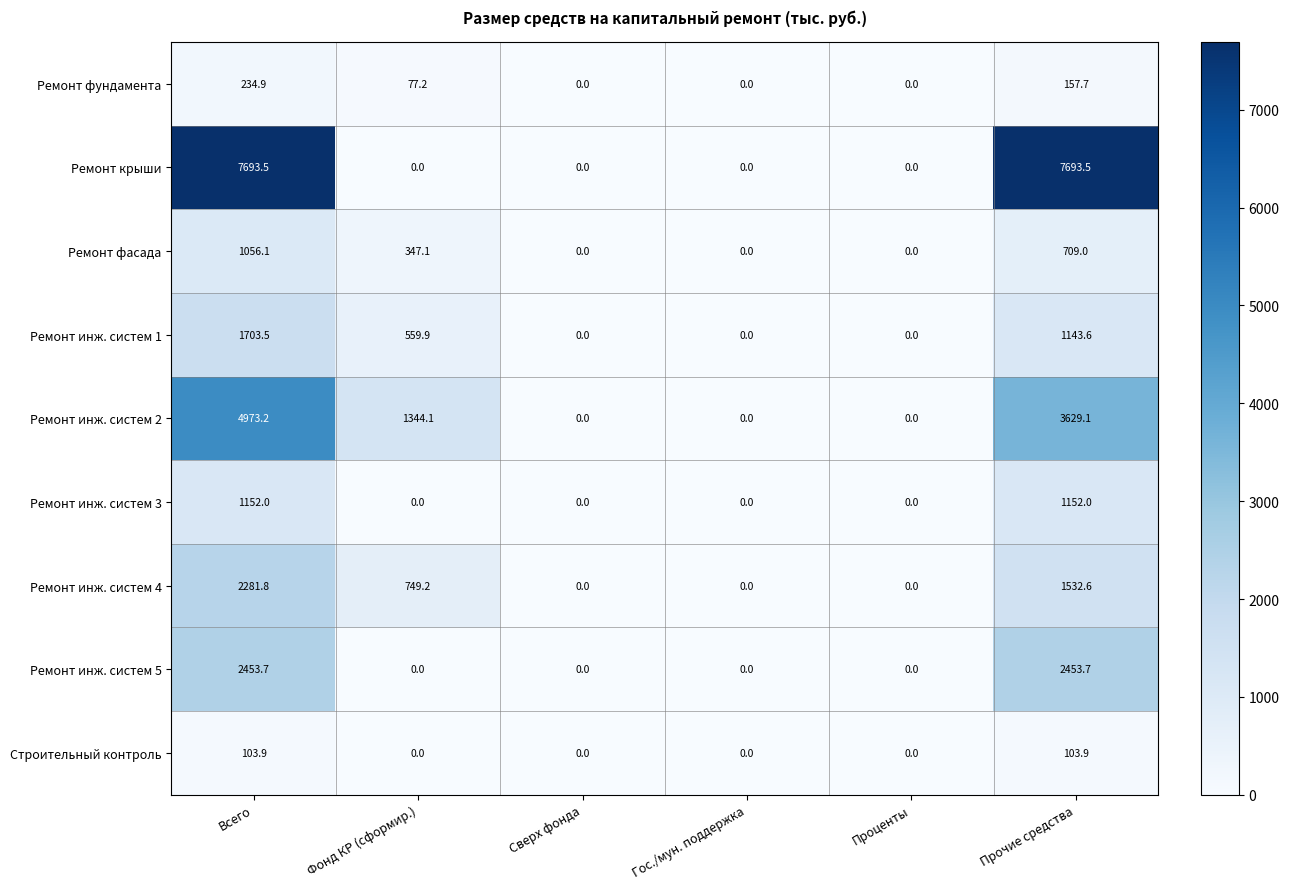

Count the number of categories in the chart.

6